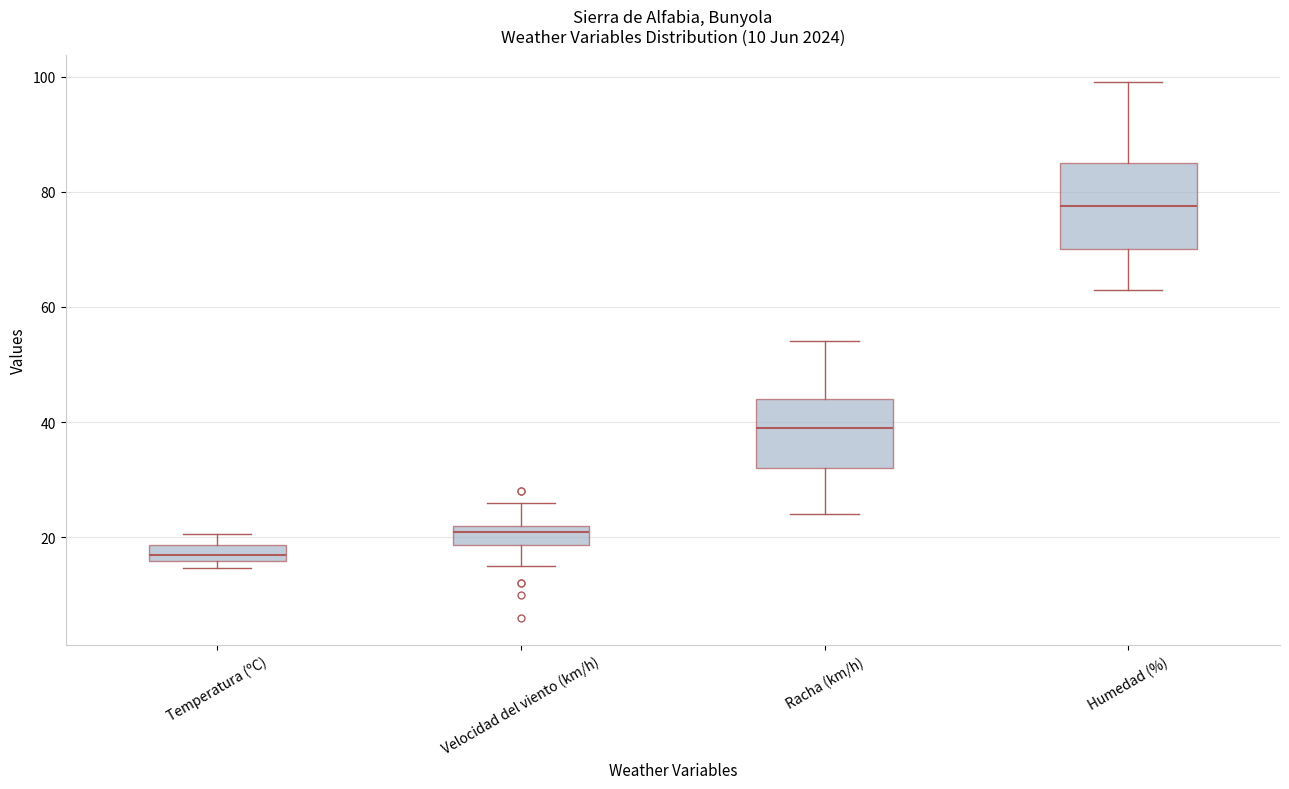

Which box's median line is the lowest?

Temperatura (ºC)